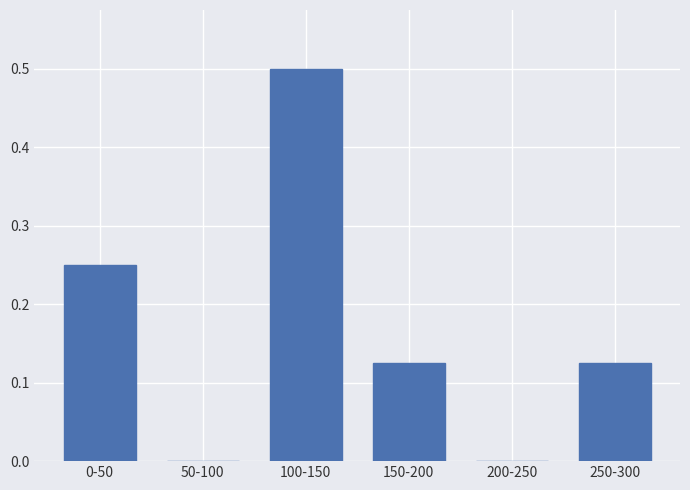

What is the sum of all values?

1.0